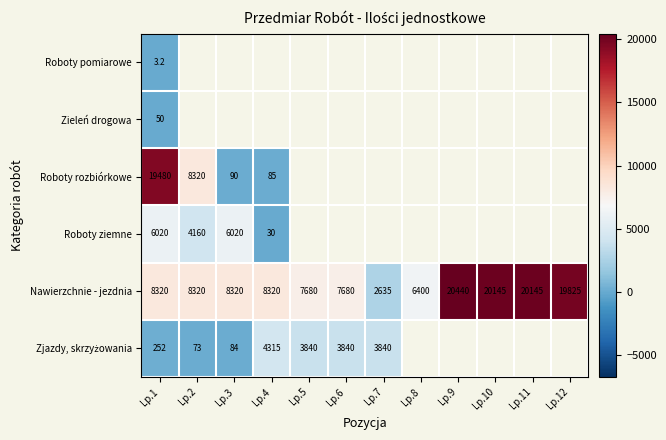

At how many categories does at least one series exceed 13993?

5